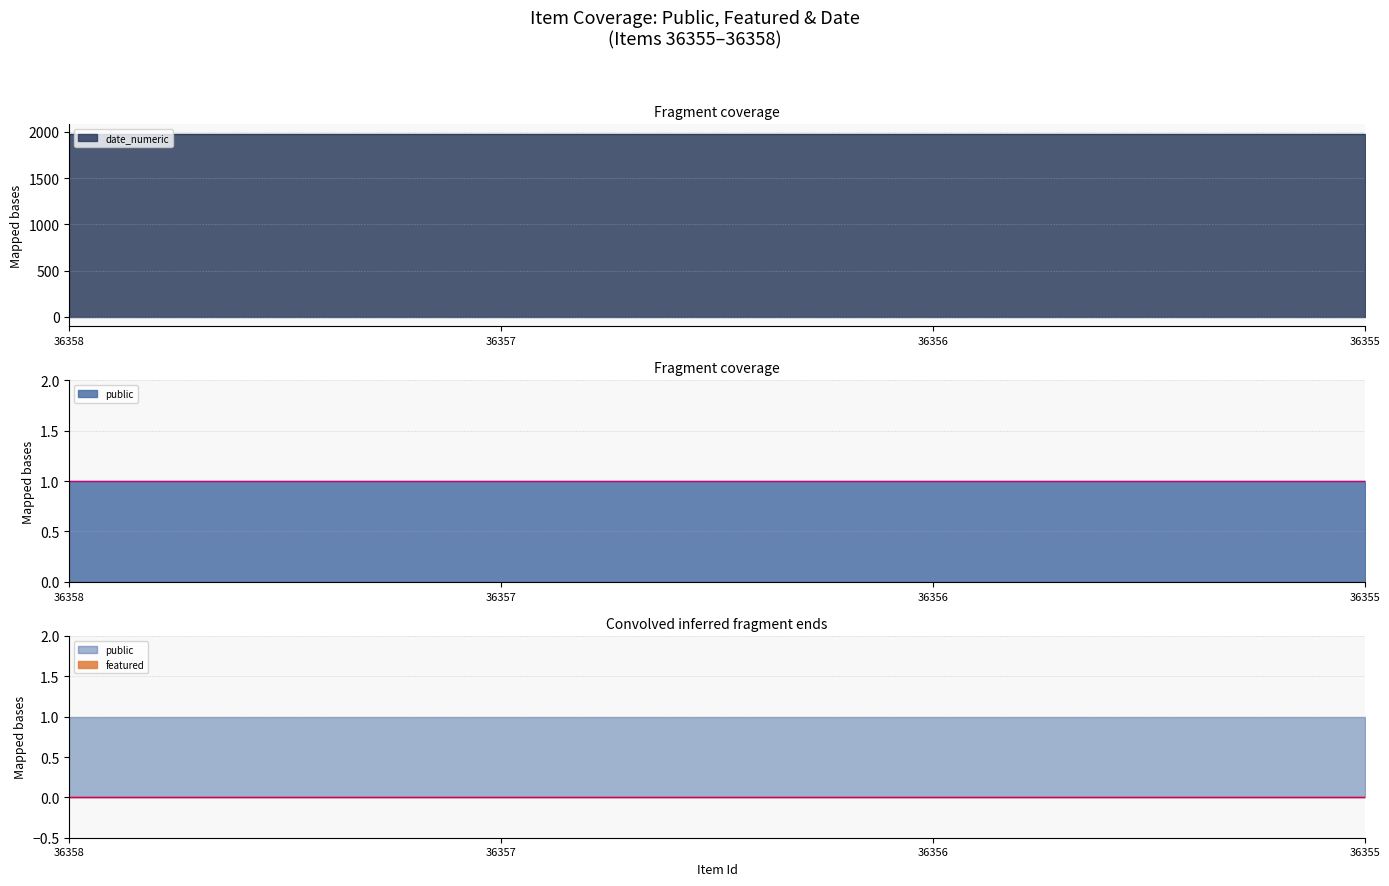

What is the value of the date_numeric point at the 2nd from the left?

1982